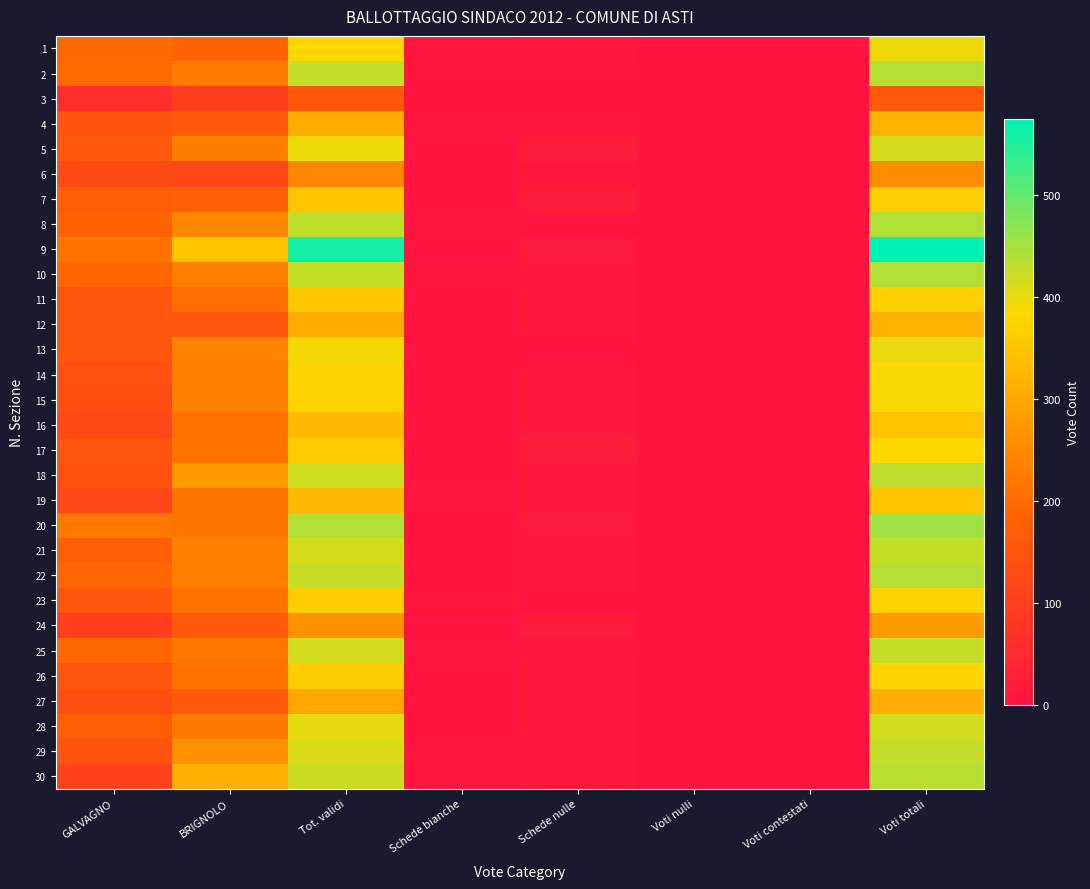

At which category does the chart reach its minimum across all series?

Voti nulli